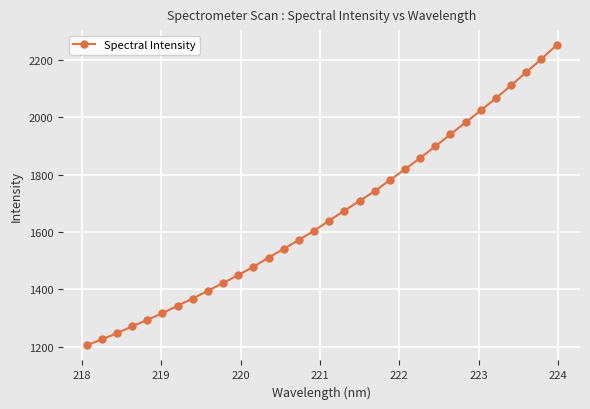

Reading left to right, transcribe all the data shown in this chart.

1204.2	1225.1	1246.6	1270.7	1293.1	1316.9	1342.3	1367.8	1395.0	1421.6	1449.6	1478.6	1510.6	1541.1	1572.2	1604.4	1639.6	1674.2	1708.3	1742.4	1780.9	1818.8	1858.0	1898.6	1940.6	1982.1	2023.7	2066.4	2110.9	2157.3	2202.6	2251.5